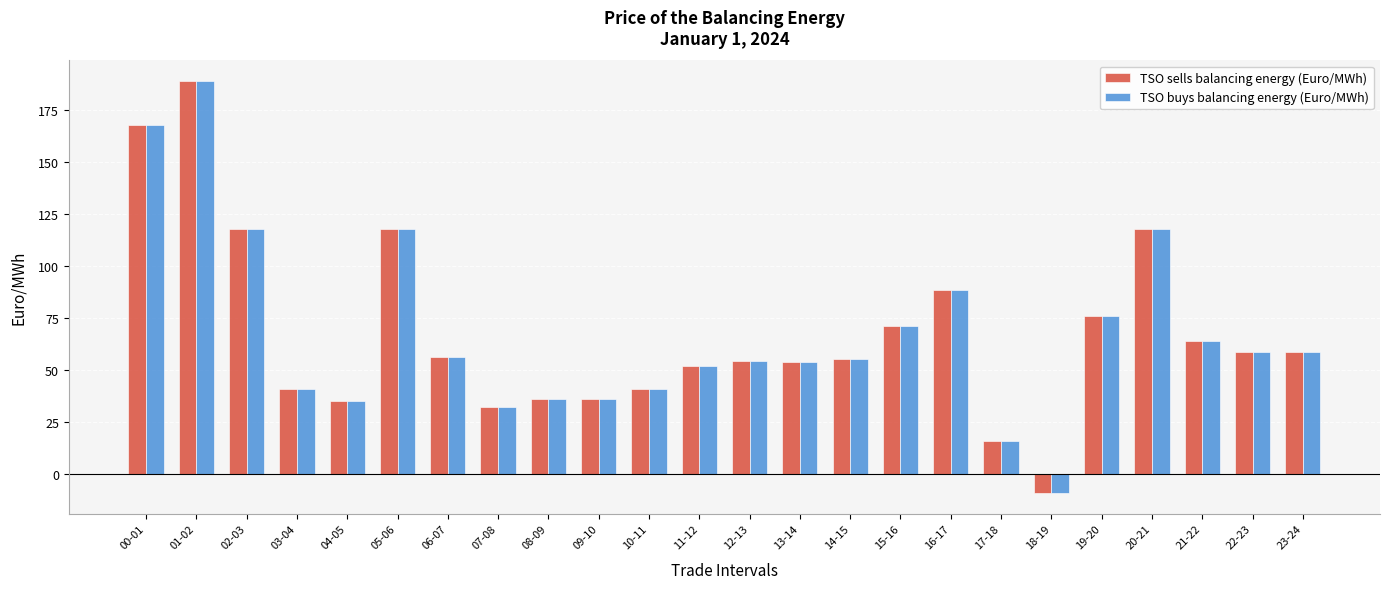

What is the total value across all series at 08-09?

72.0